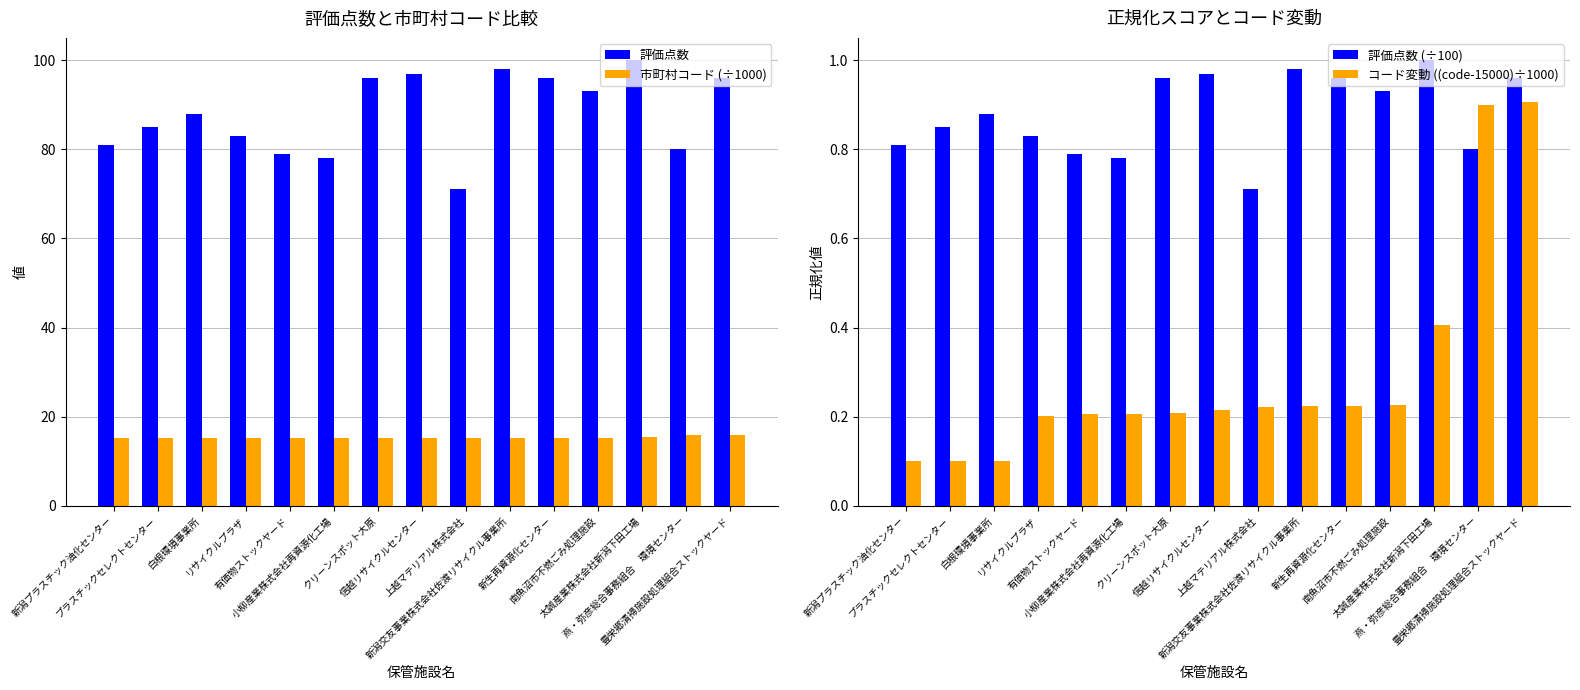

At which category does the chart reach its peak across all series?

太誠産業株式会社新潟下田工場